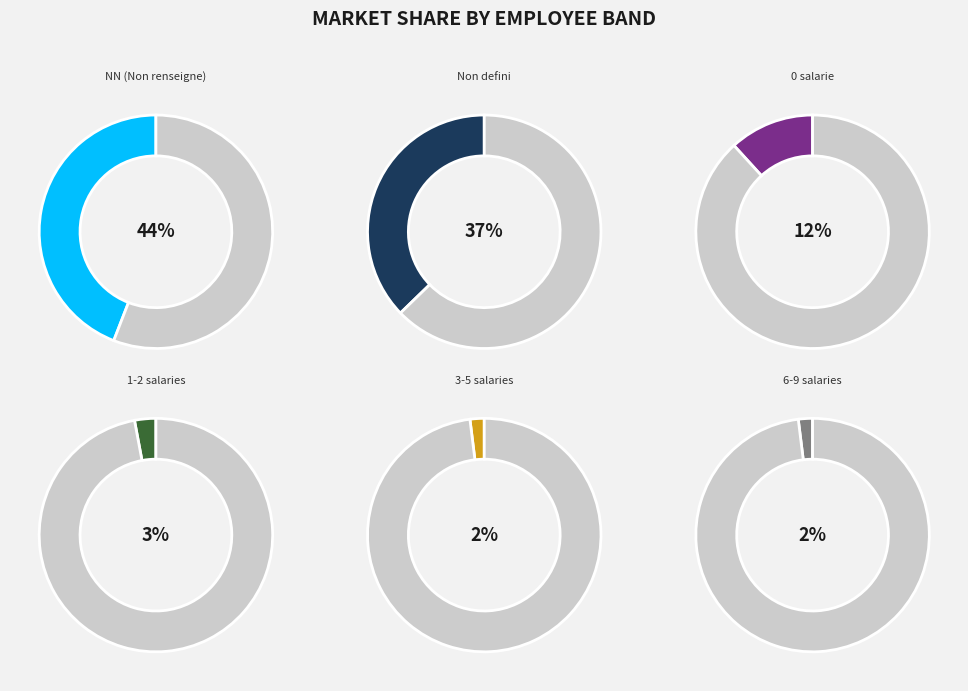

How many slices are in this pie chart?

6